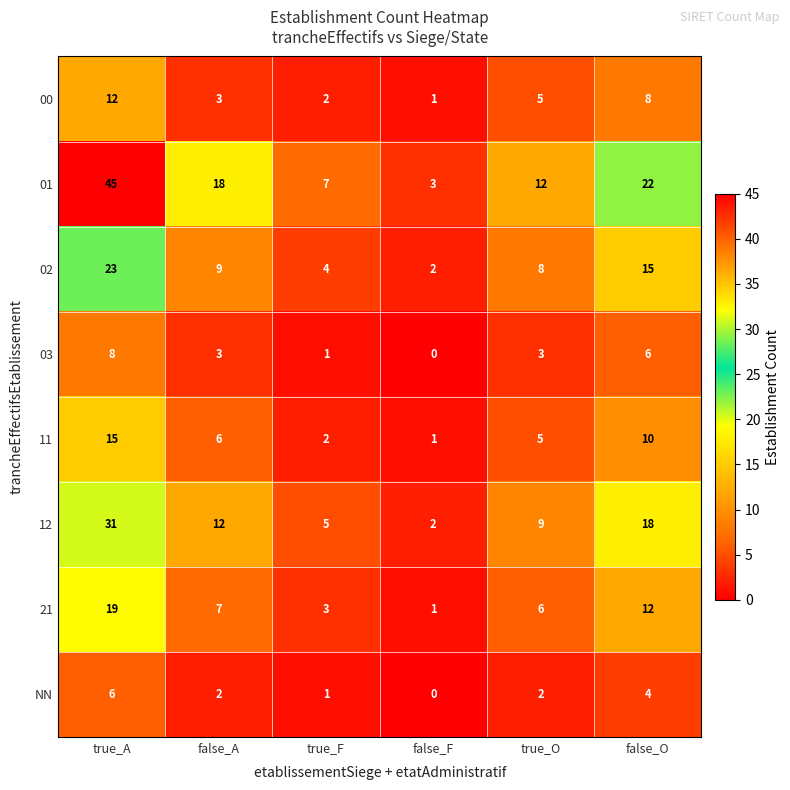

What is the total value across all series at false_O?

95